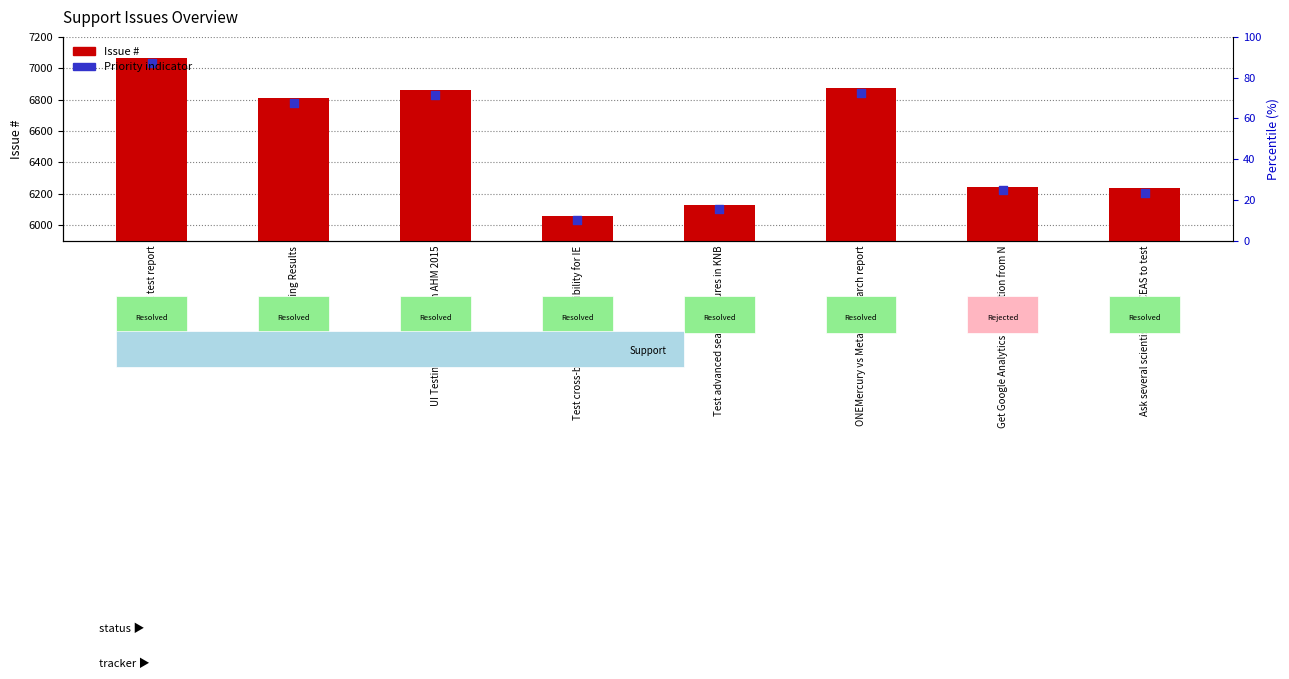

What is the total value across all series at UX test report?

14102